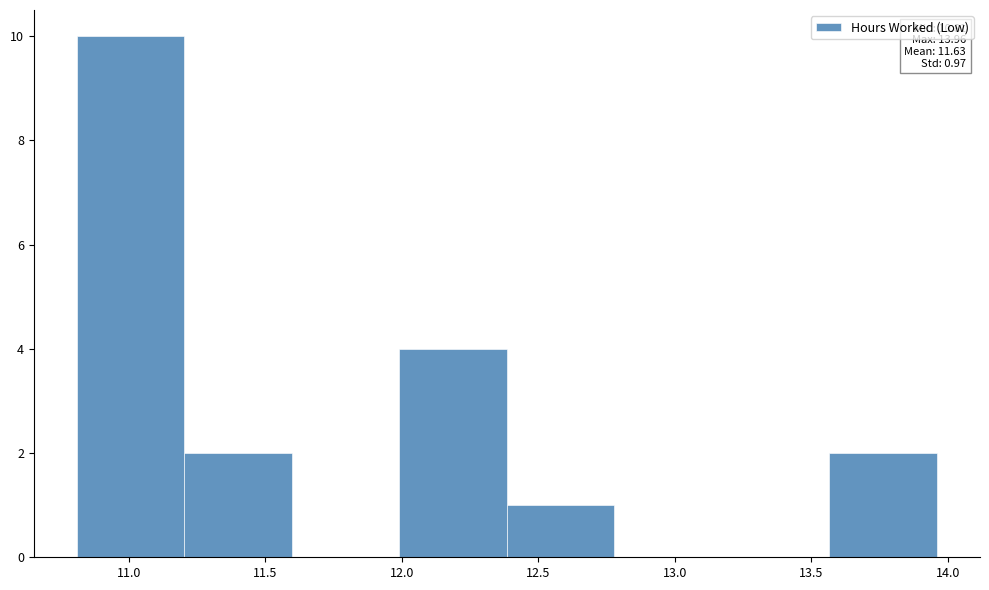

Which range on the x-axis has the tallest bar?

10.80 to 11.20